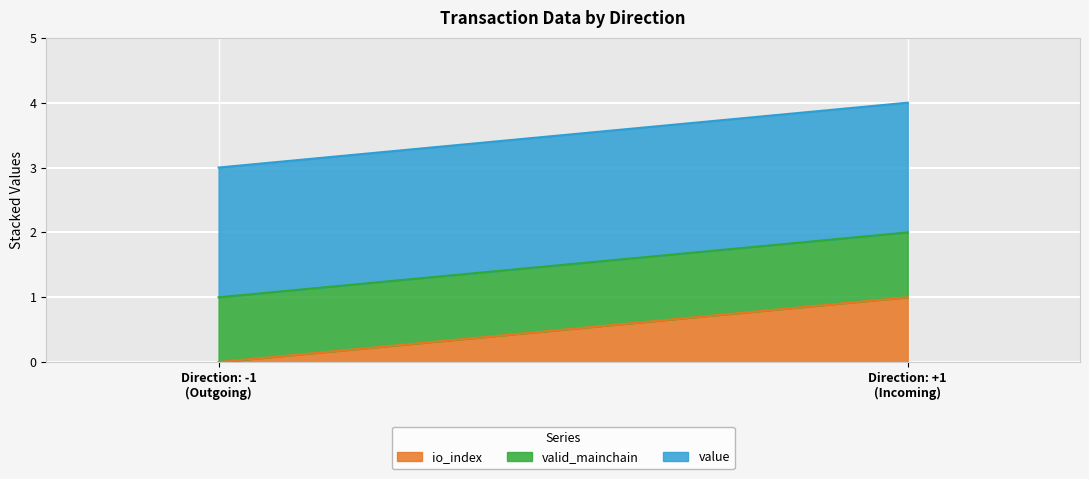

Is the value of value at -1 greater than the value of io_index at 1?

Yes